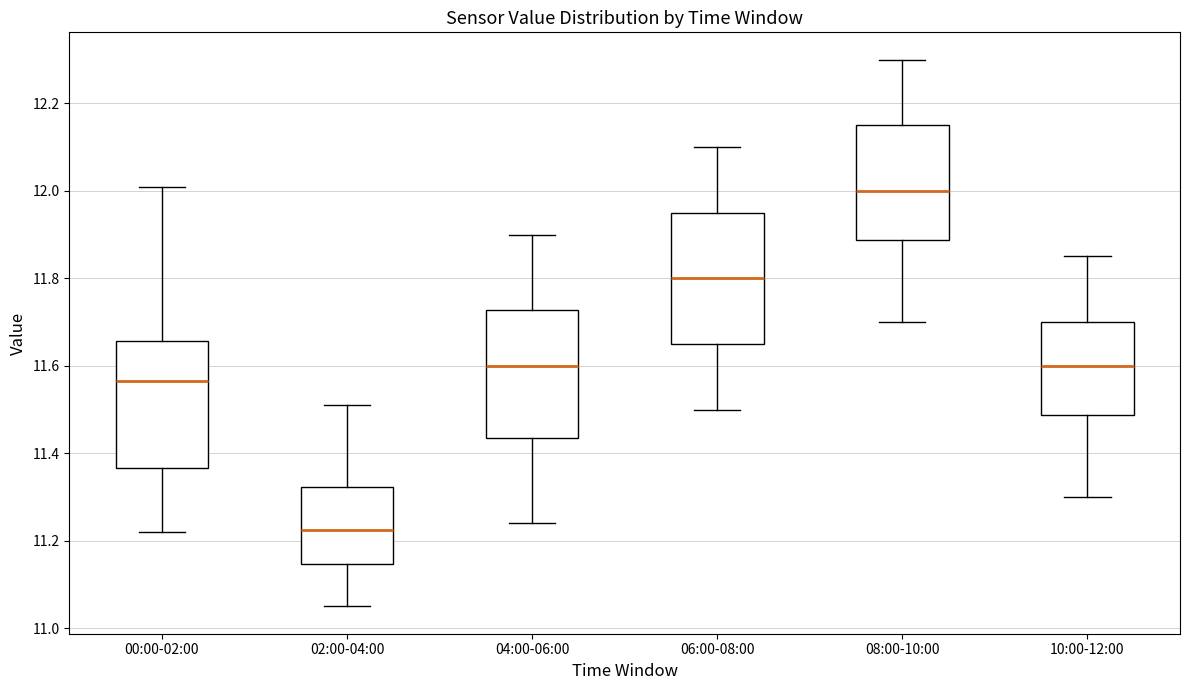

Which box has the lowest median line?

02:00-04:00